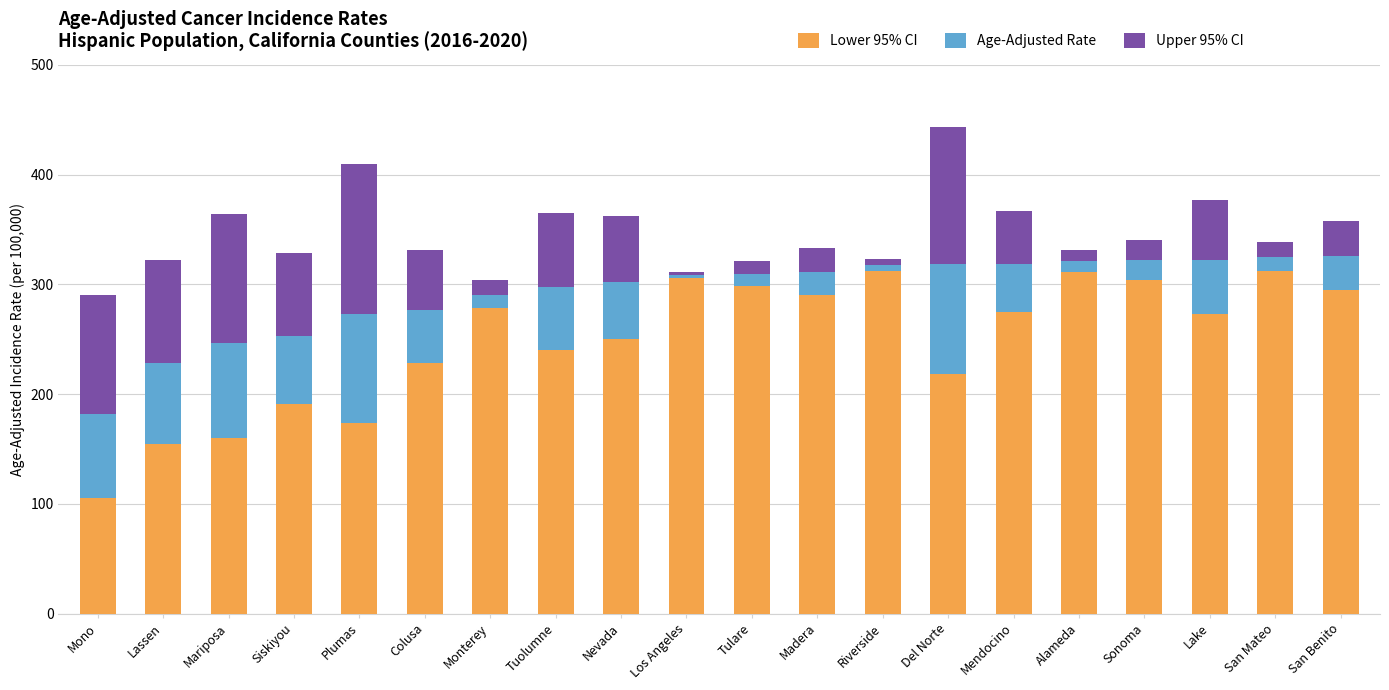

The Lower 95% CI series shows 228.7 at Colusa. True or false?

True